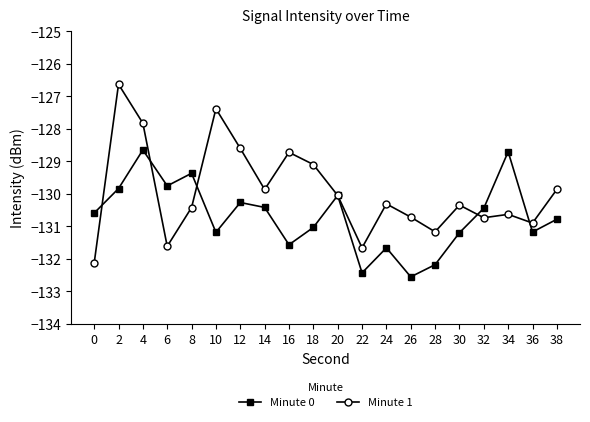

What is the average value of the Minute 0 series?

-130.7